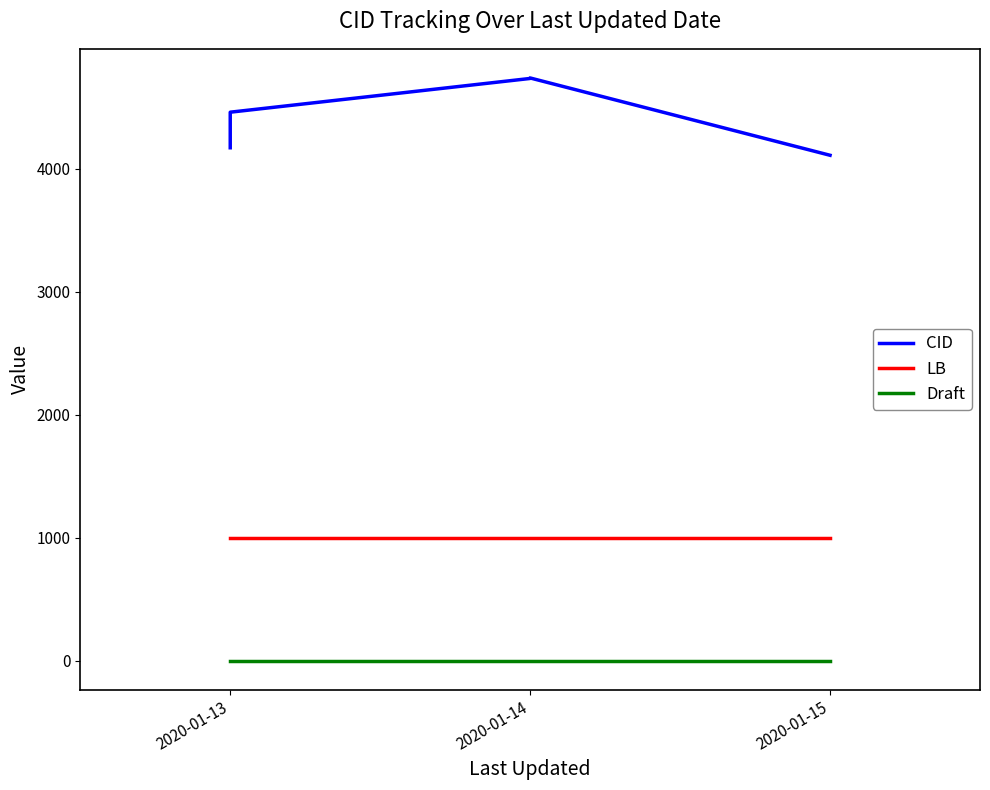

At how many categories does at least one series exceed 199?

6